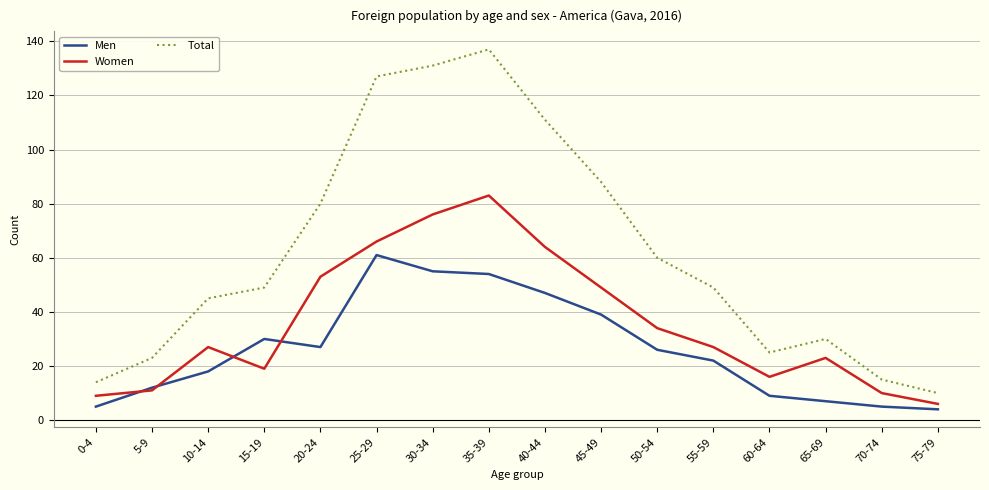

Which series has the largest range (max minus min)?

Total